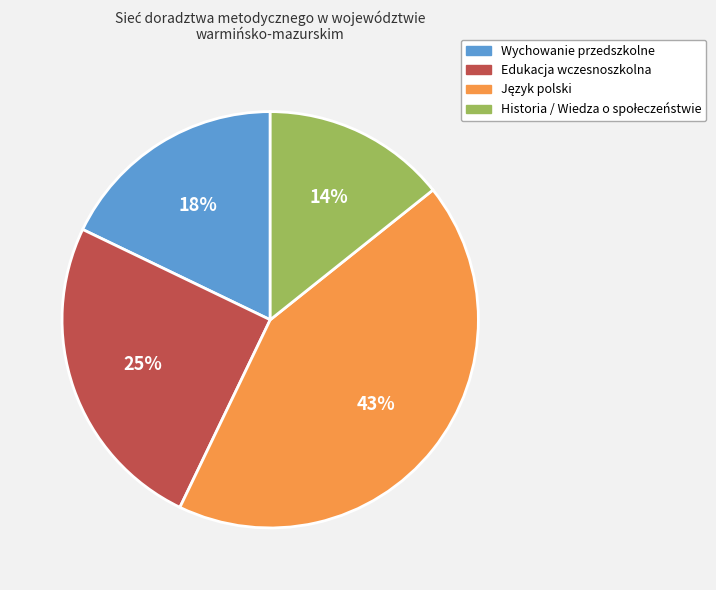

To the nearest percent, what percentage of the pie is Edukacja wczesnoszkolna?

25%